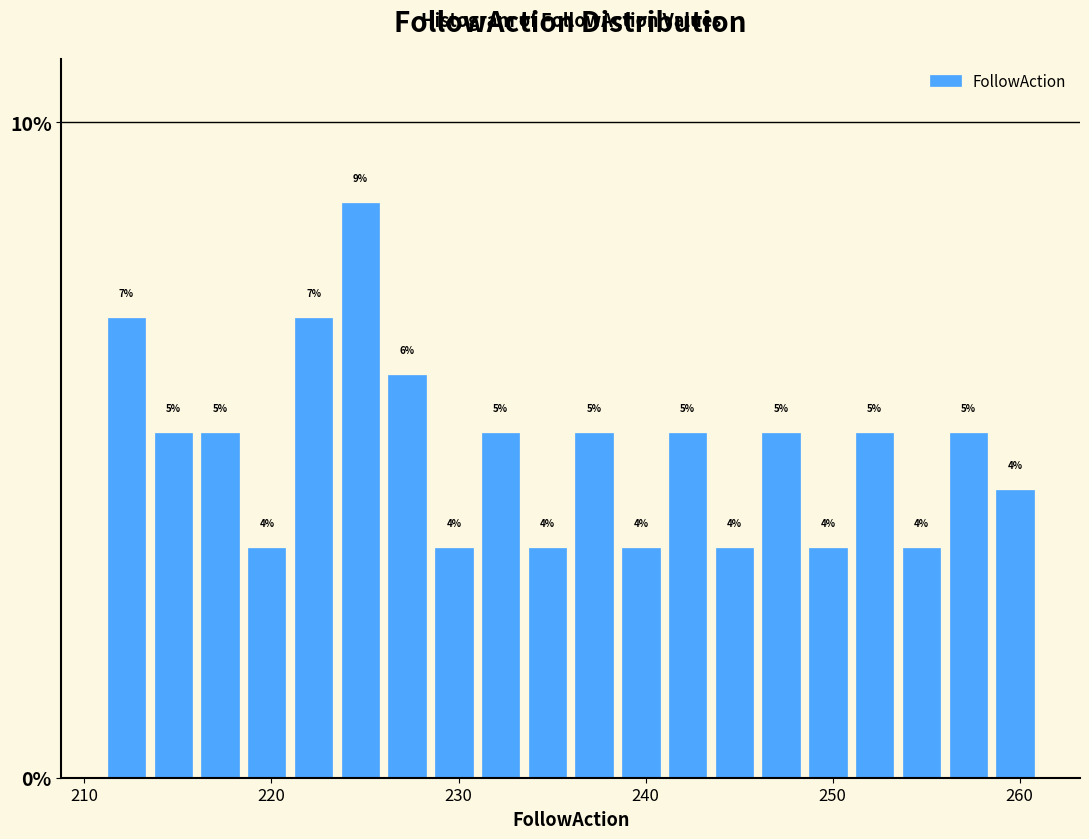

Read against the x-axis, roughly where is the centre of the tallest bar?

225